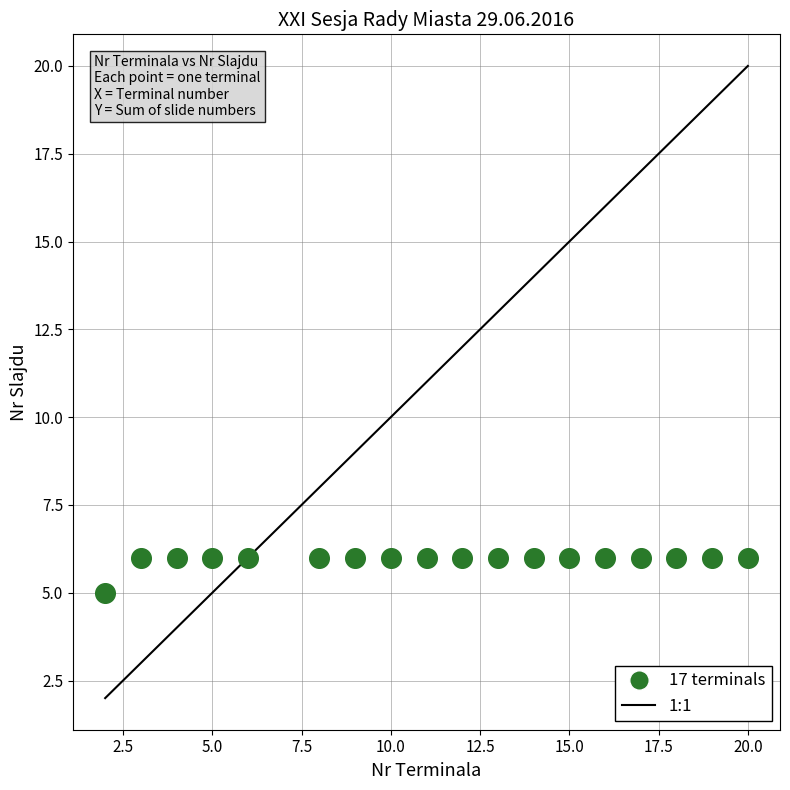

What is the range of X values (max minus min)?

18